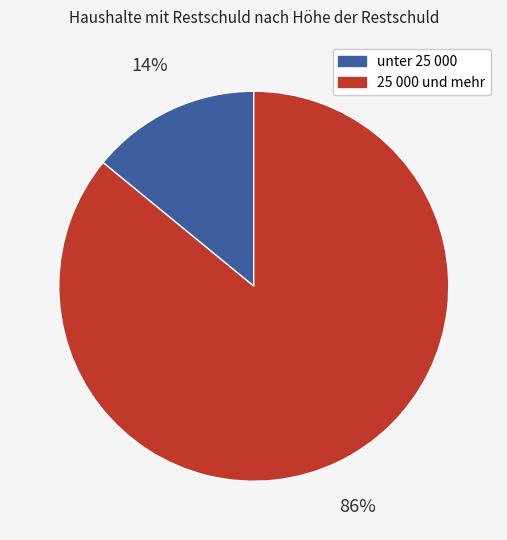

How many slices are in this pie chart?

2